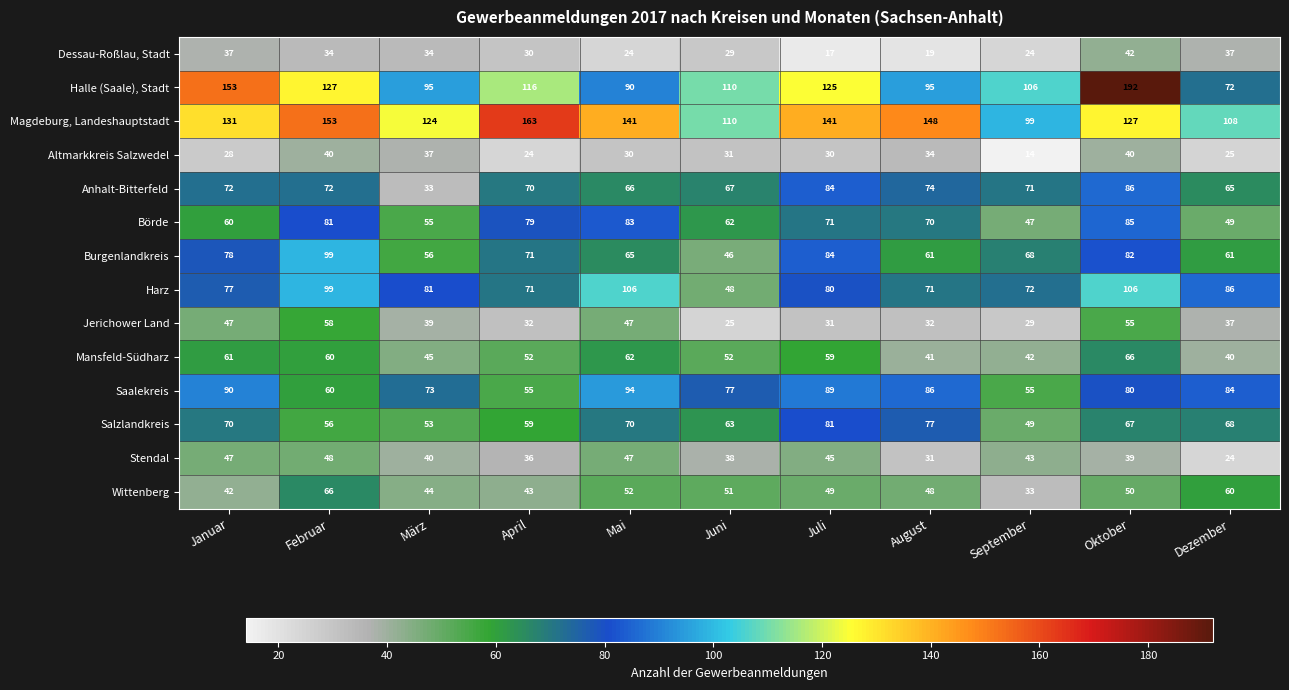

How many distinct data groups are displayed?

14